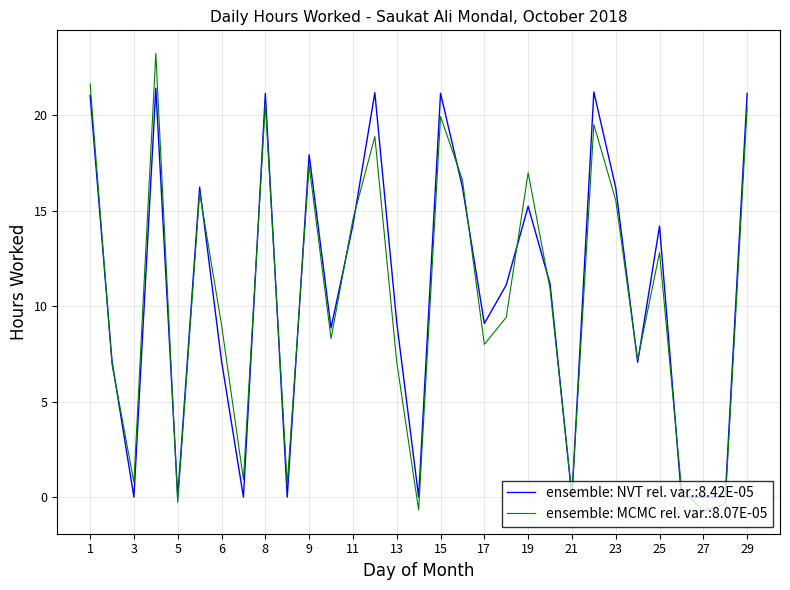

What is the smallest value displayed?

-0.7